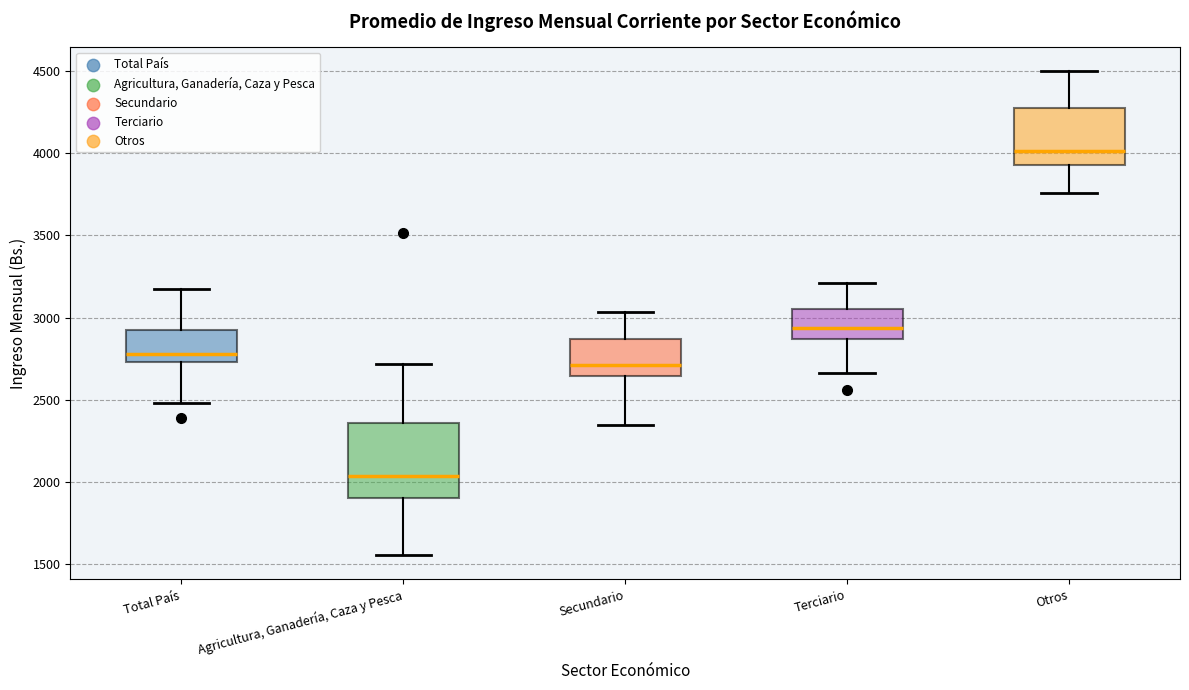

Which box is the tallest, from its lower edge to its upper edge?

Agricultura, Ganadería, Caza y Pesca